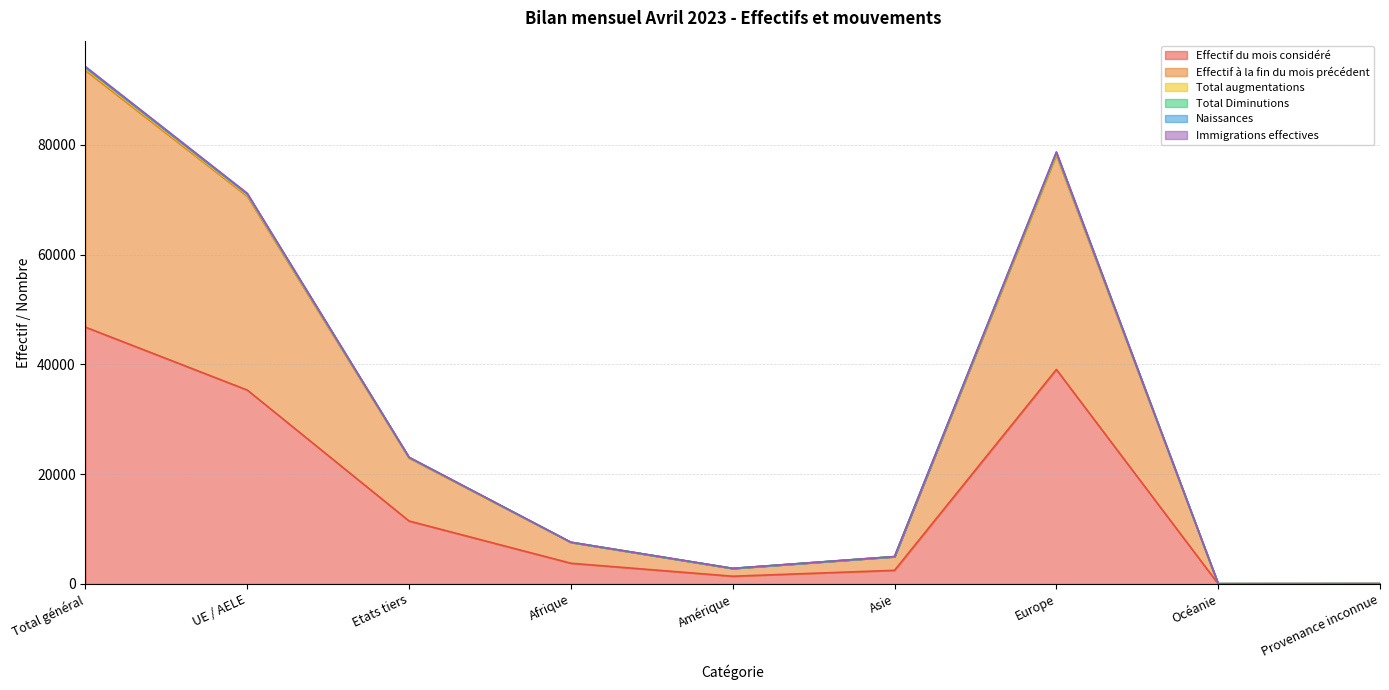

At which category is the sum across all series the highest?

Total général